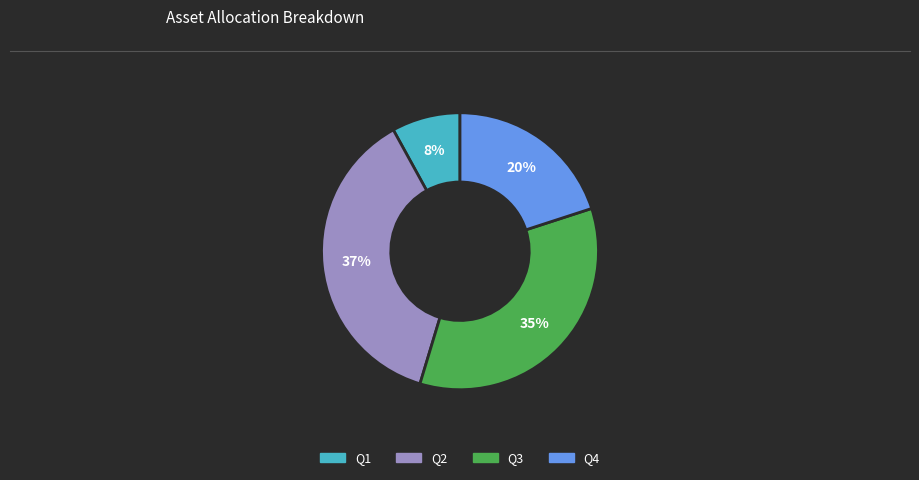

Which category has the smallest portion of the pie?

Q1